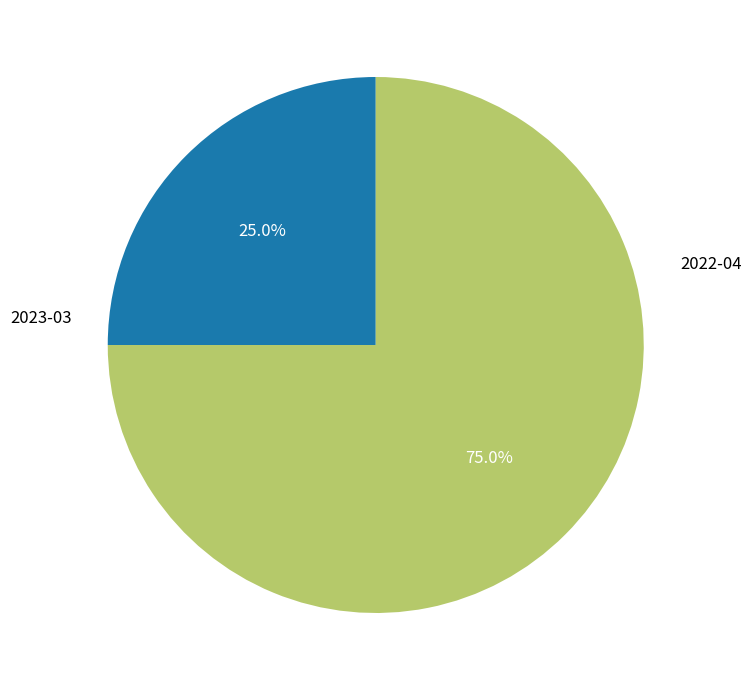

How many segments does this pie chart have?

2